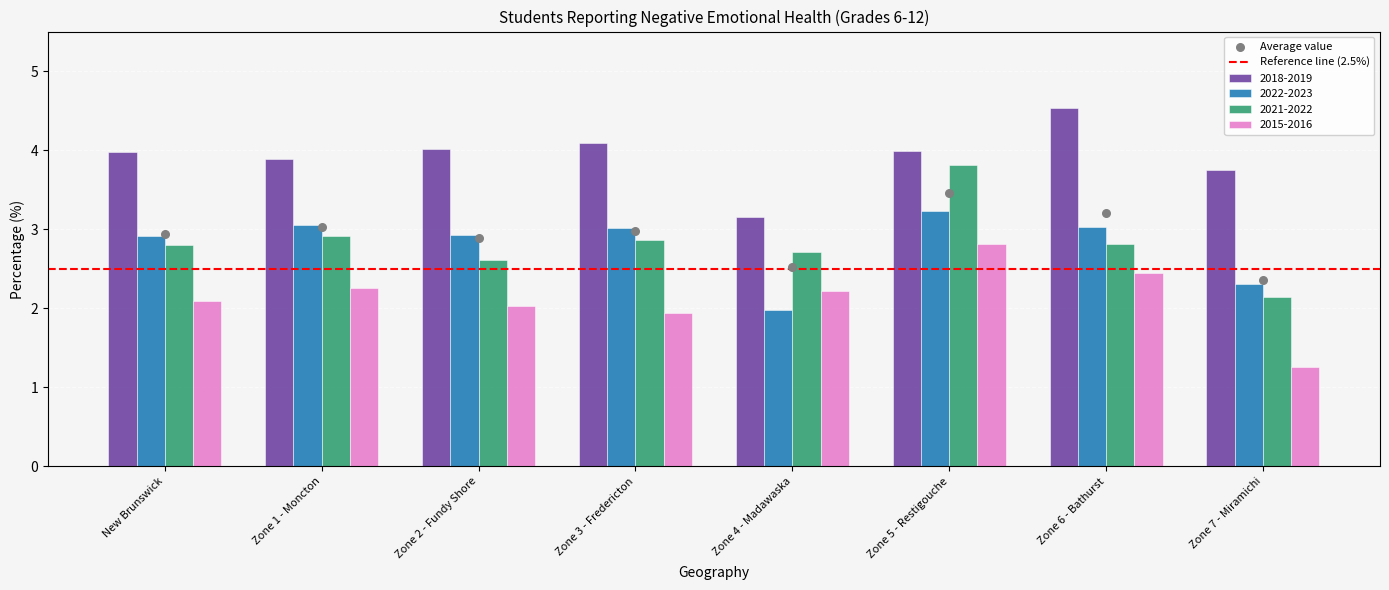

Which series reaches the maximum Y coordinate?

2018-2019